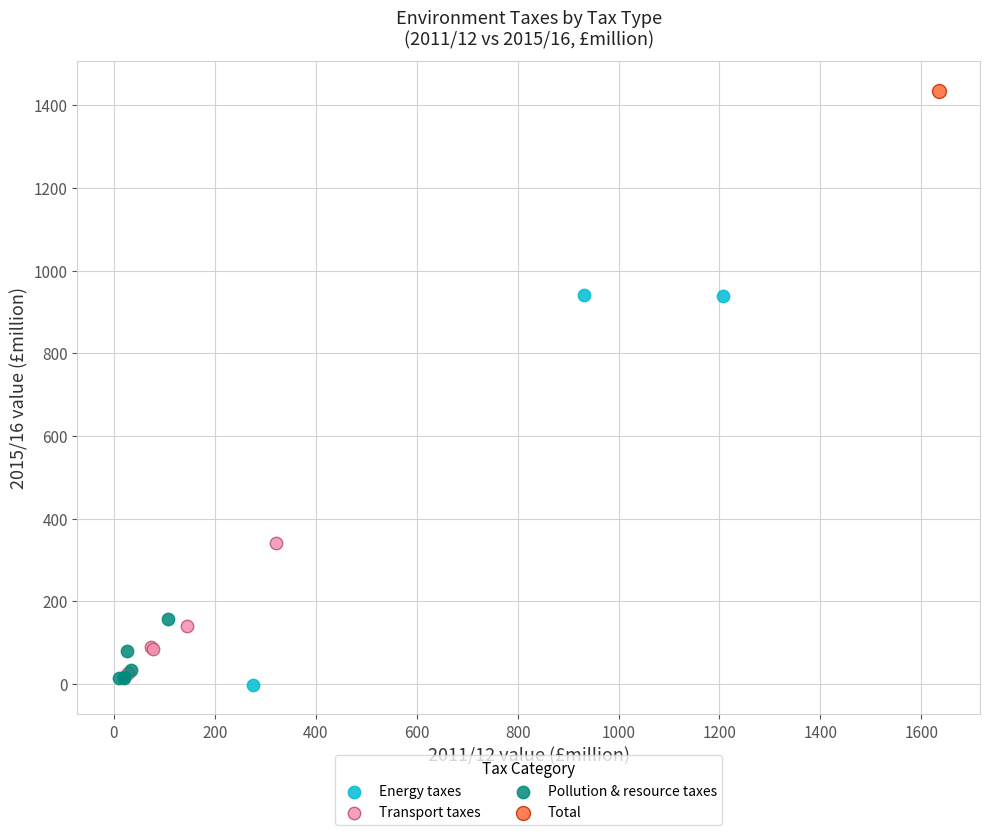

Which series reaches the minimum Y coordinate?

Energy taxes